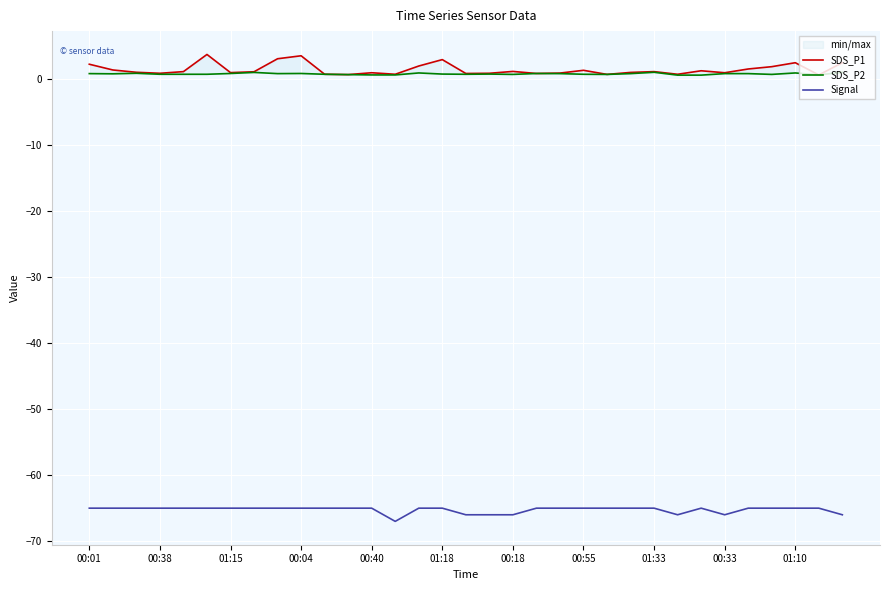

The value of Signal at 00:01 is -102. True or false?

False